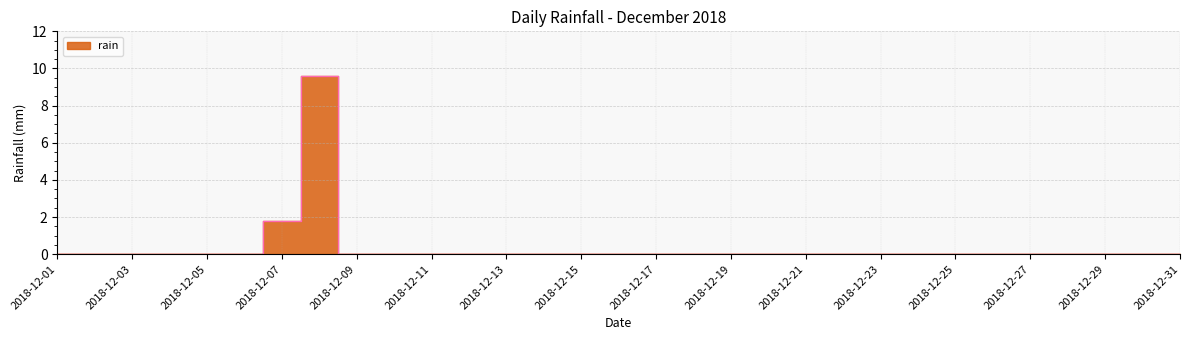

Where is the data nearest to the value 4?

2018-12-07